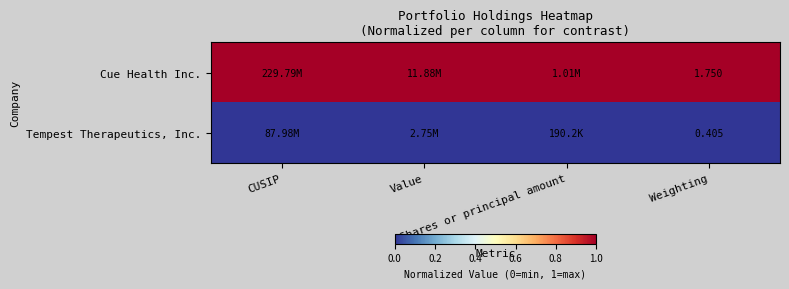

At Weighting, list the series in order from smallest to largest.

Tempest Therapeutics, Inc., Cue Health Inc.